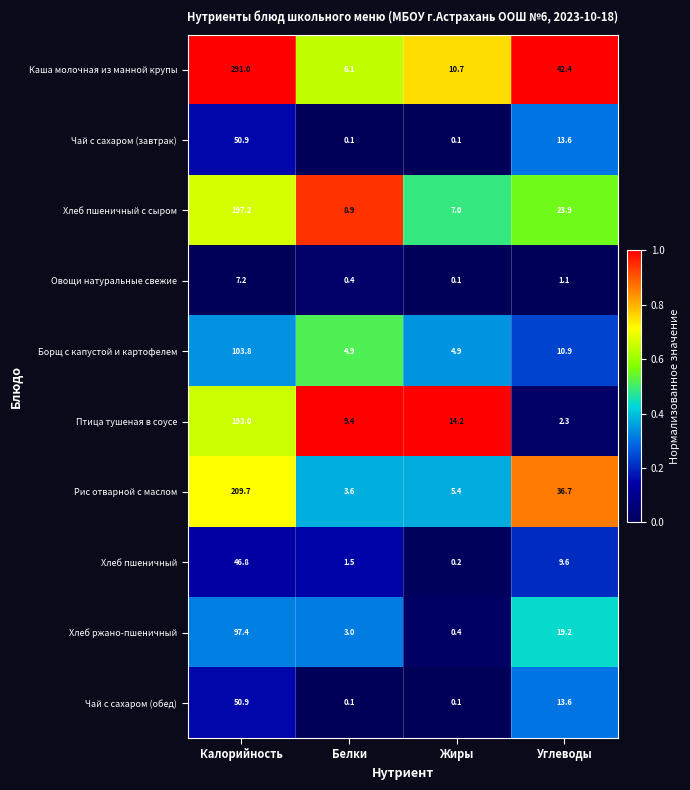

Is it true that Овощи натуральные свежие equals 1.1 at Углеводы?

True